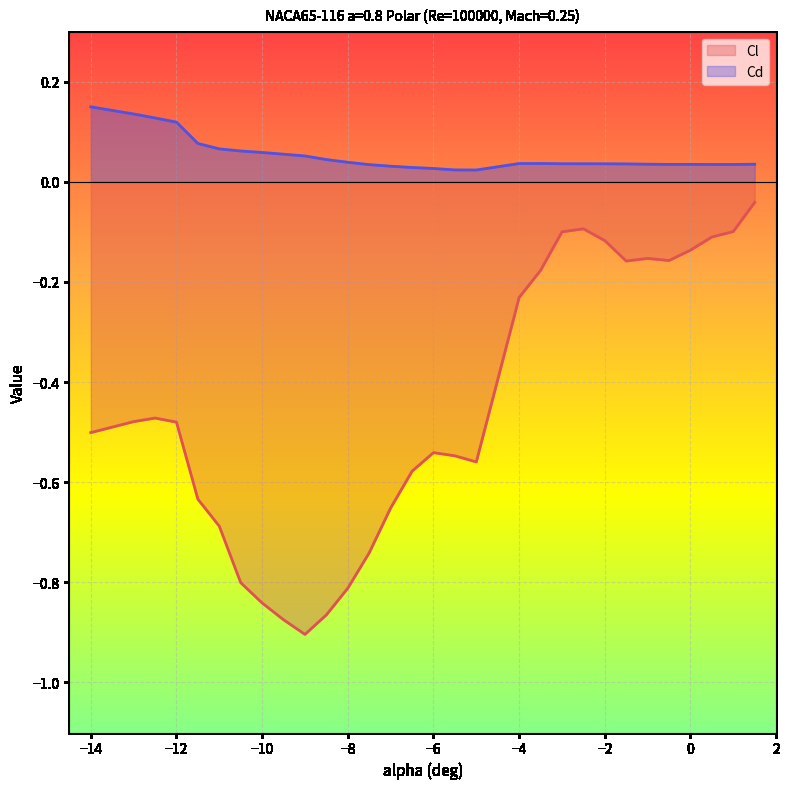

Which series has the largest range (max minus min)?

Cl